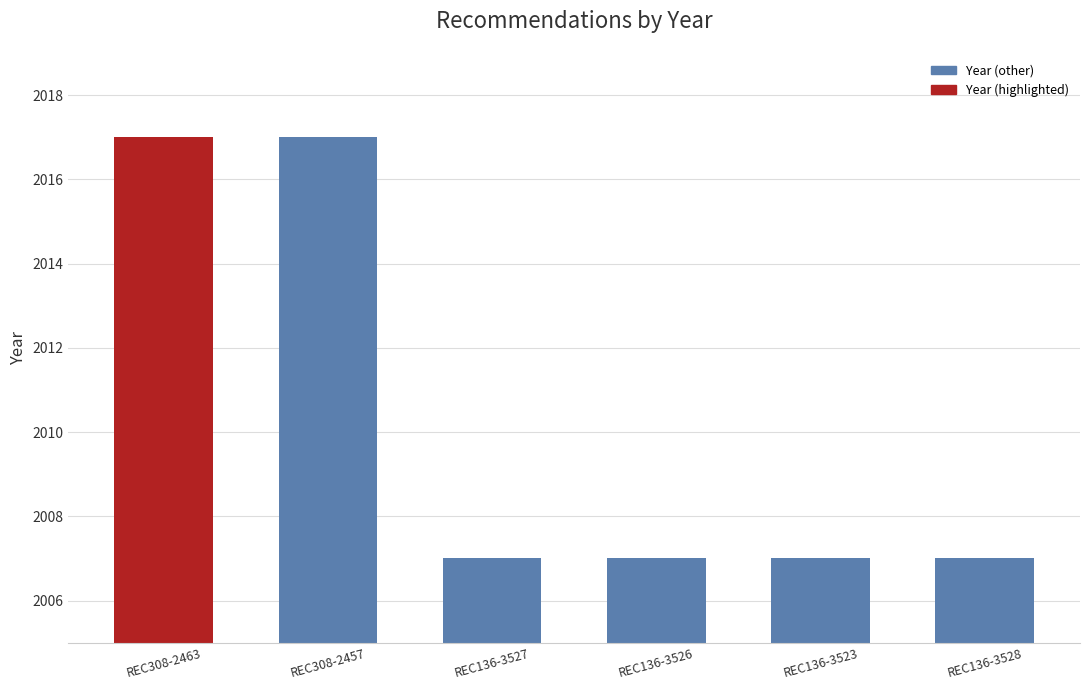

Count the values in the range 2007 to 2017.

6